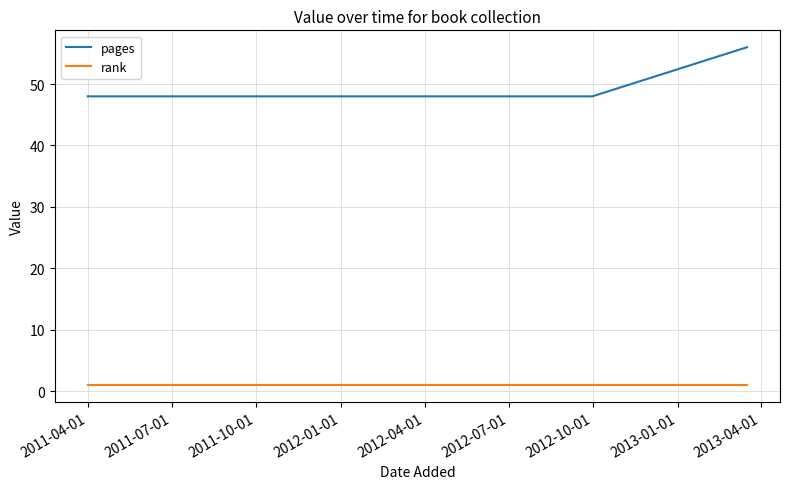

Rank the series by their average value, from highest to lowest.

pages, rank